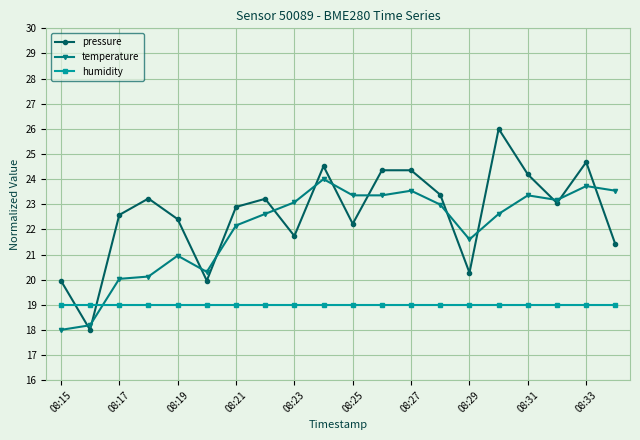

True or false: pressure has more than 2 points higher than both neighbors.

True